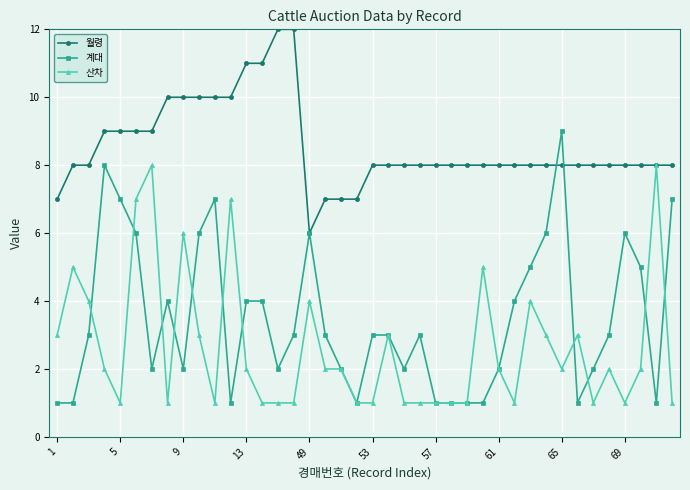

List the series in order of their peak value, lowest first.

산차, 계대, 월령